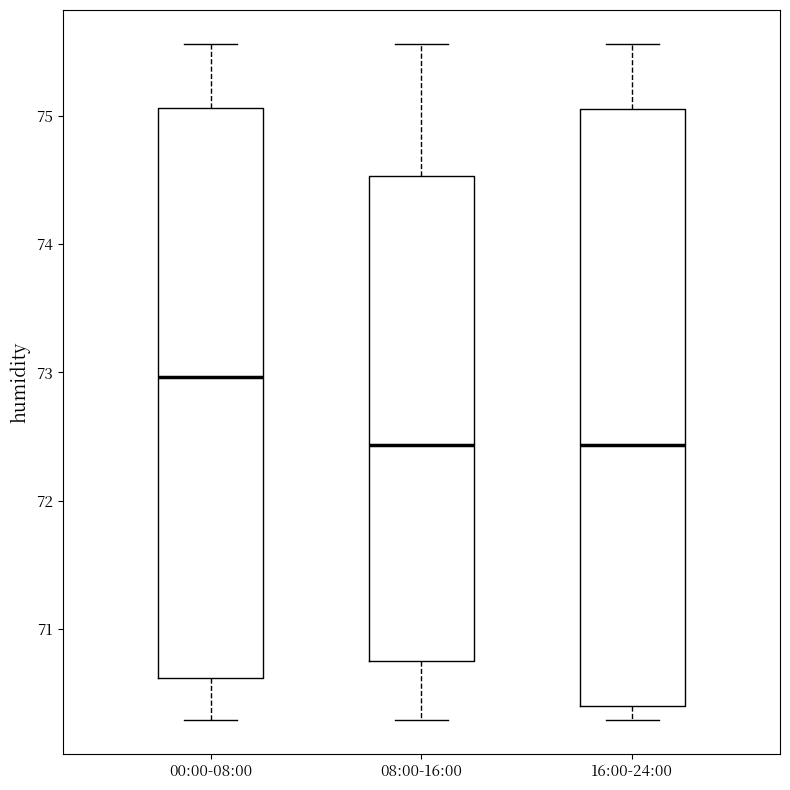

Where does the upper whisker of the box for 00:00-08:00 end on the y-axis? The values are not printed on the chart, so give them approximately, as read against the axis.

75.6